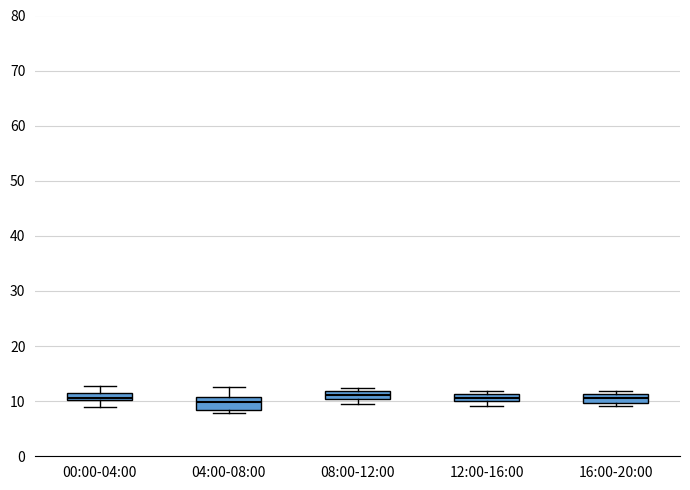

Where does the upper whisker of the box for 04:00-08:00 end on the y-axis? The values are not printed on the chart, so give them approximately, as read against the axis.

13